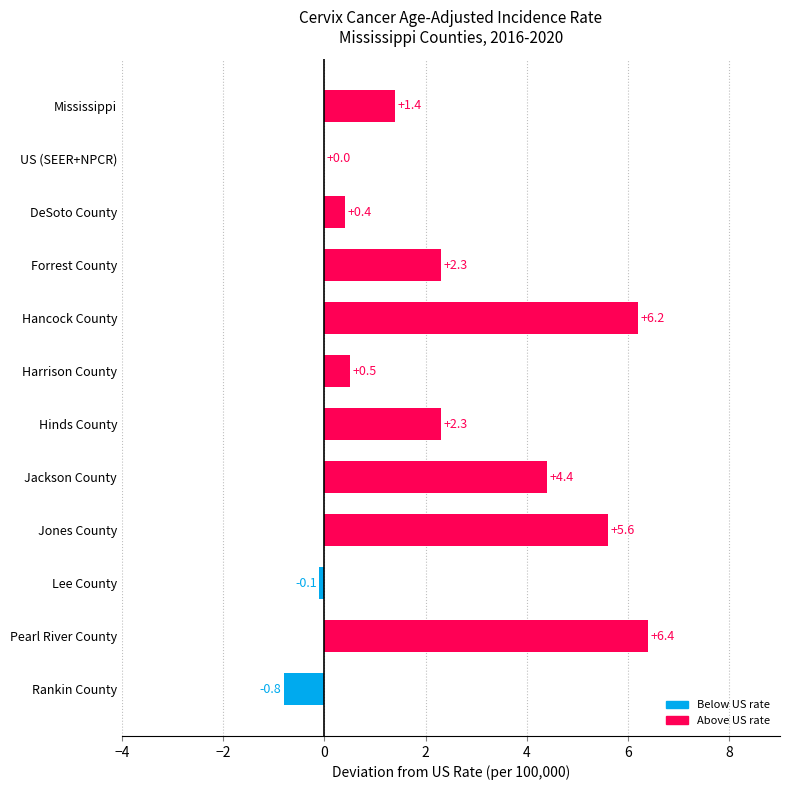

Which label corresponds to the largest value in the chart?

Pearl River County